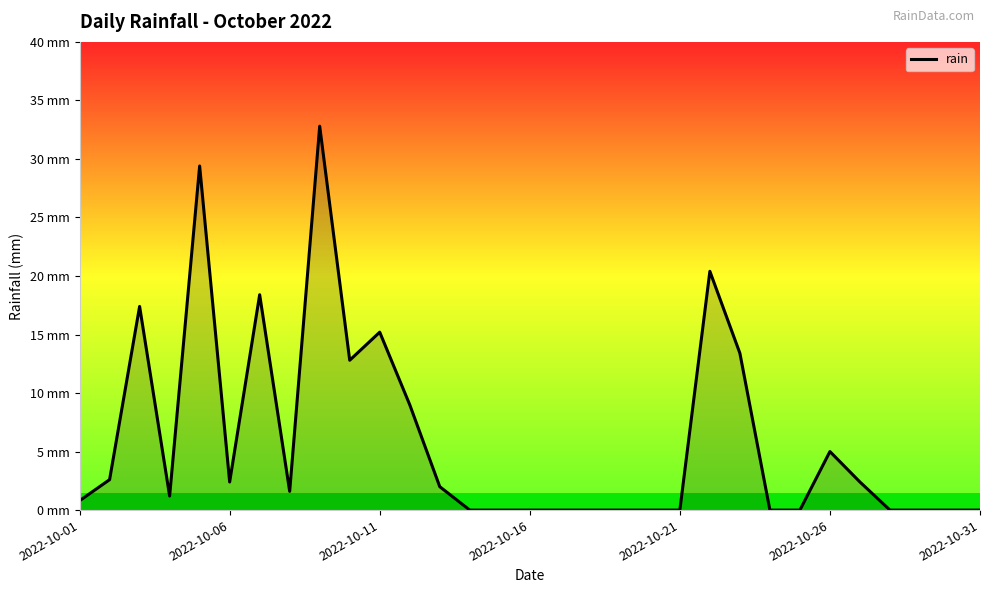

Does the chart display data point markers on the line(s)?

No